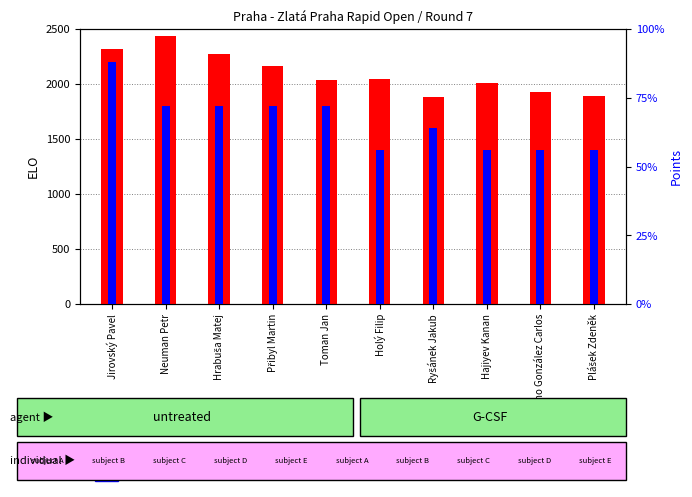

What is the average value of the ELO series?

2097.5